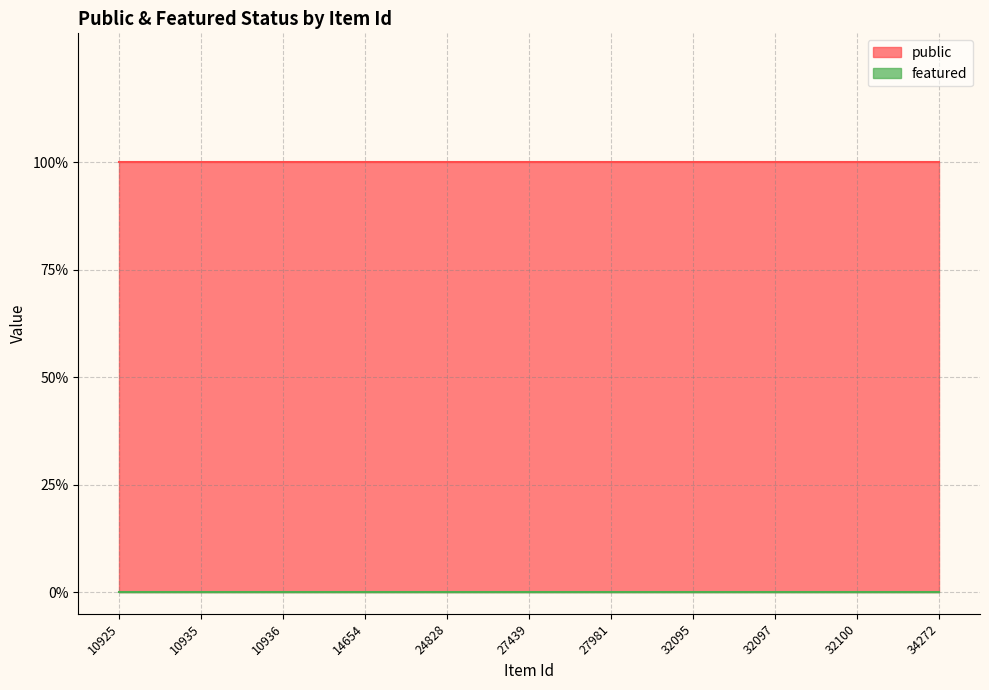

True or false: featured and public intersect in this chart.

False